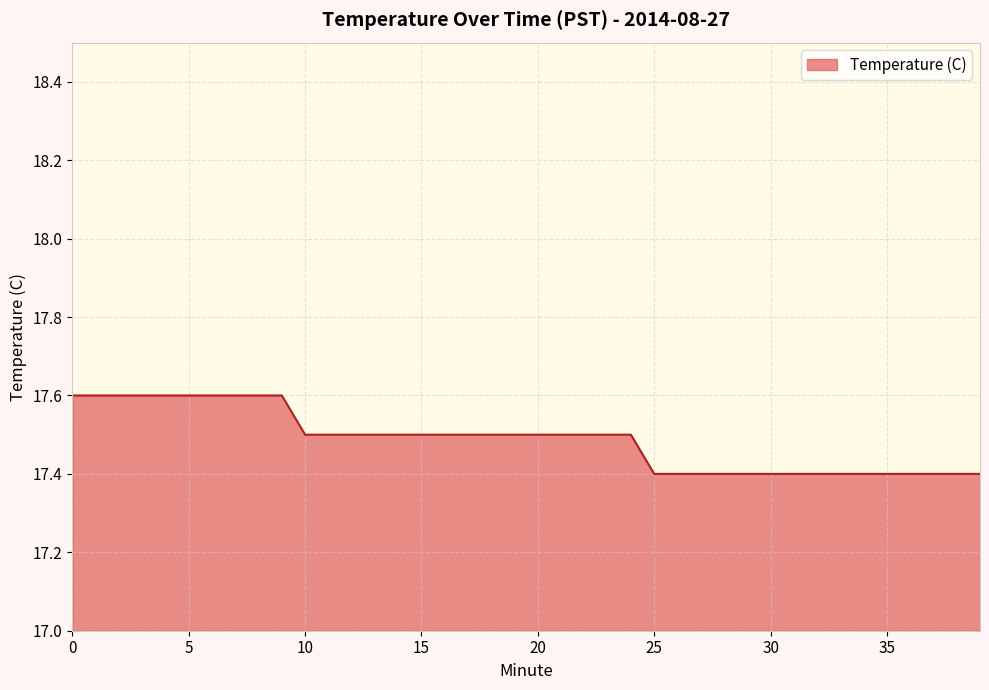

What is the smallest value displayed?

17.4